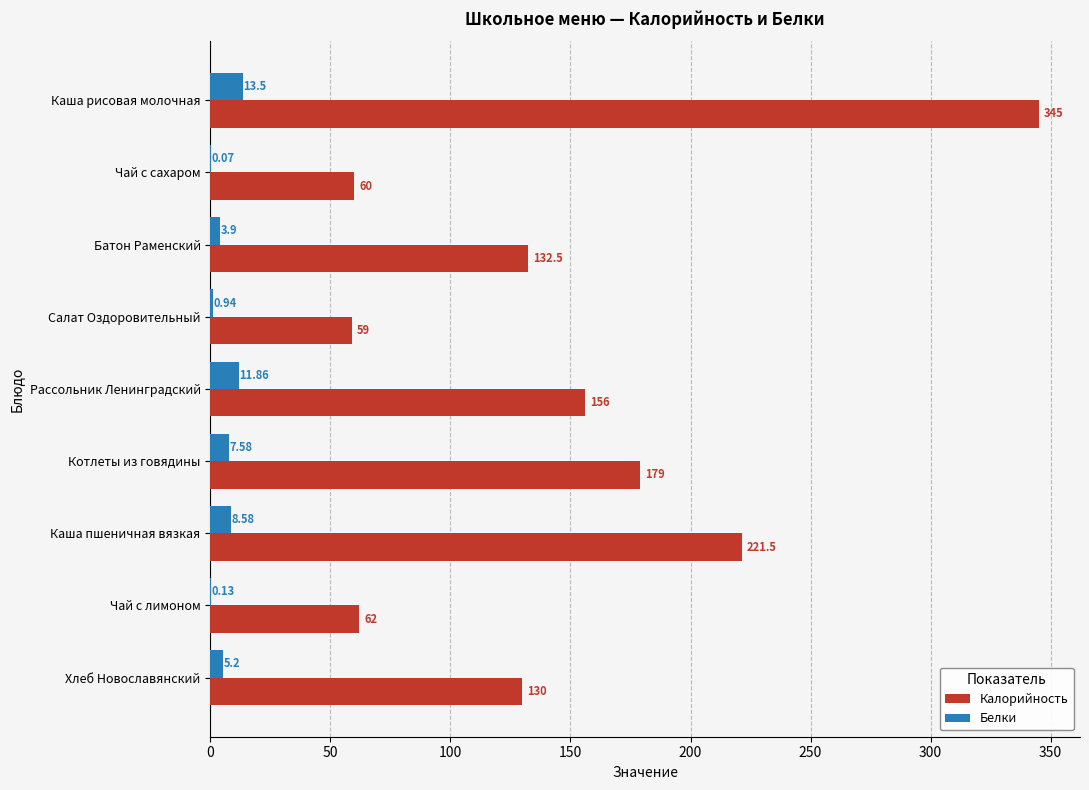

What is the sum of all Калорийность values?

1345.0